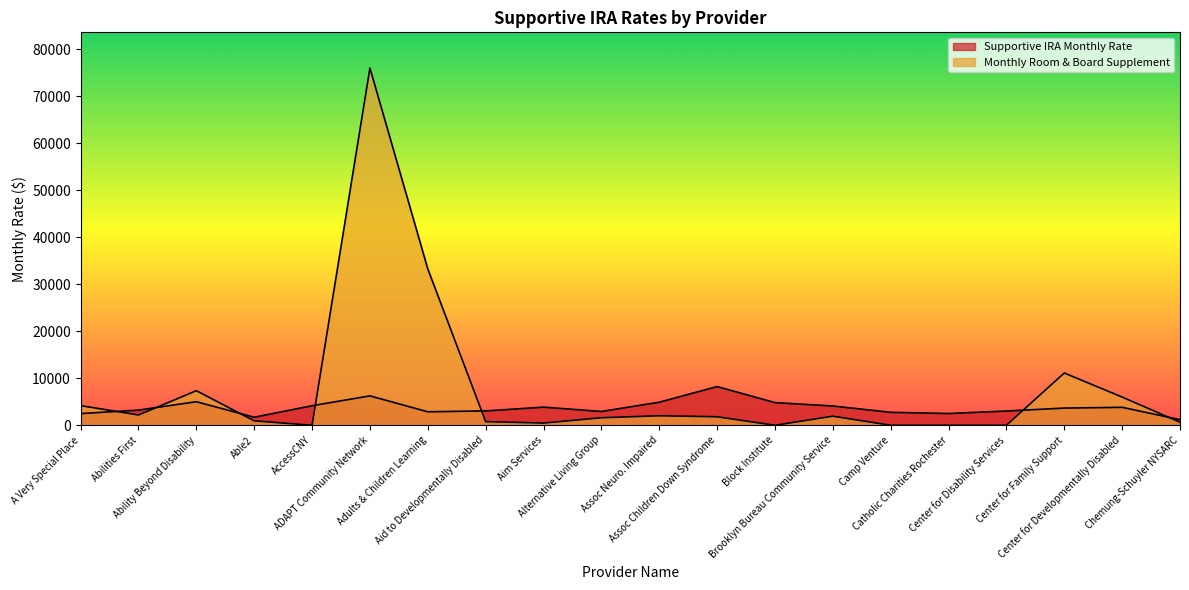

What is the label of the 18th point from the right?

Ability Beyond Disability